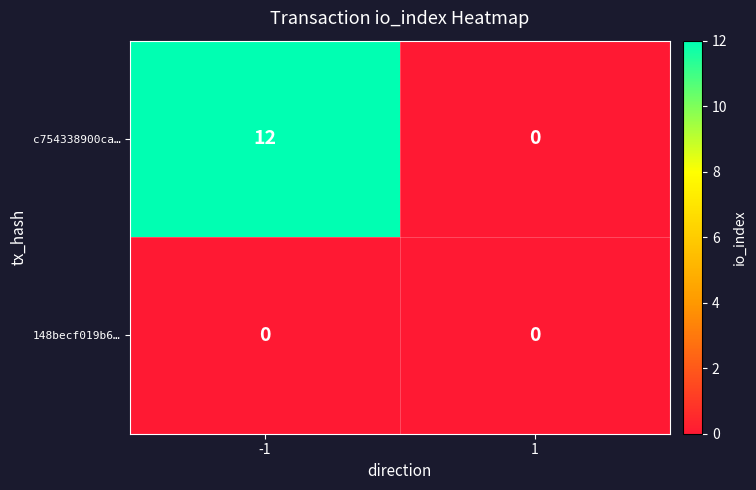

The c754338900ca… series shows 8 at -1. True or false?

False